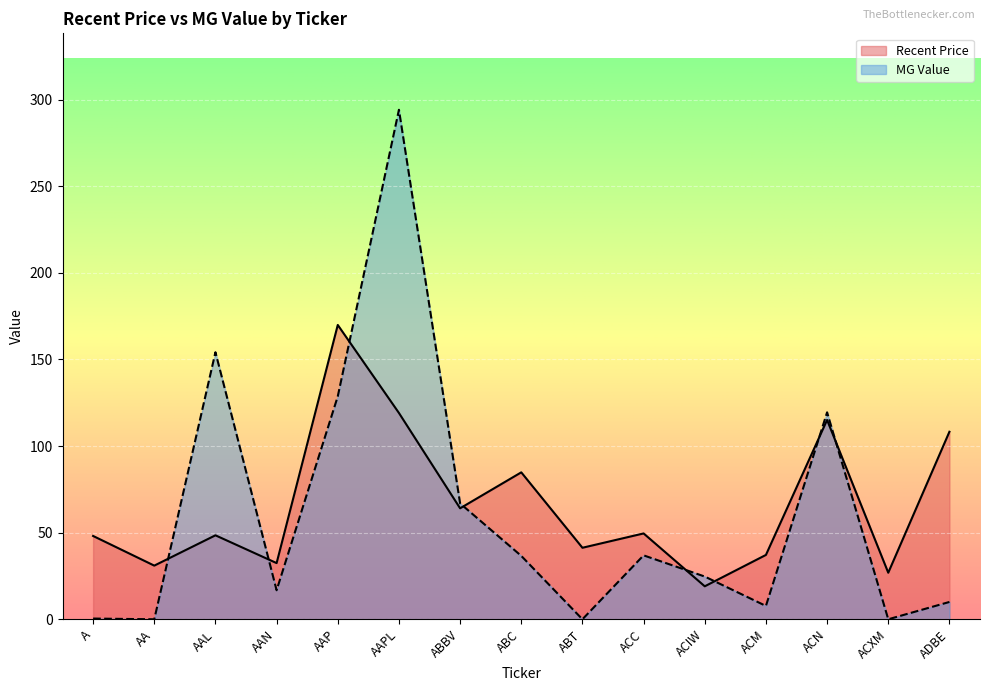

Which series has the largest total across all categories?

Recent Price